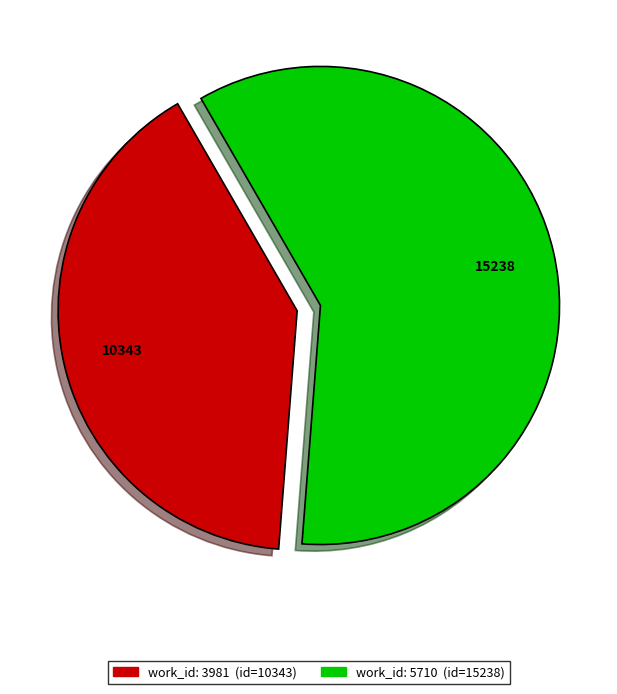

Does any single category account for the majority?

Yes